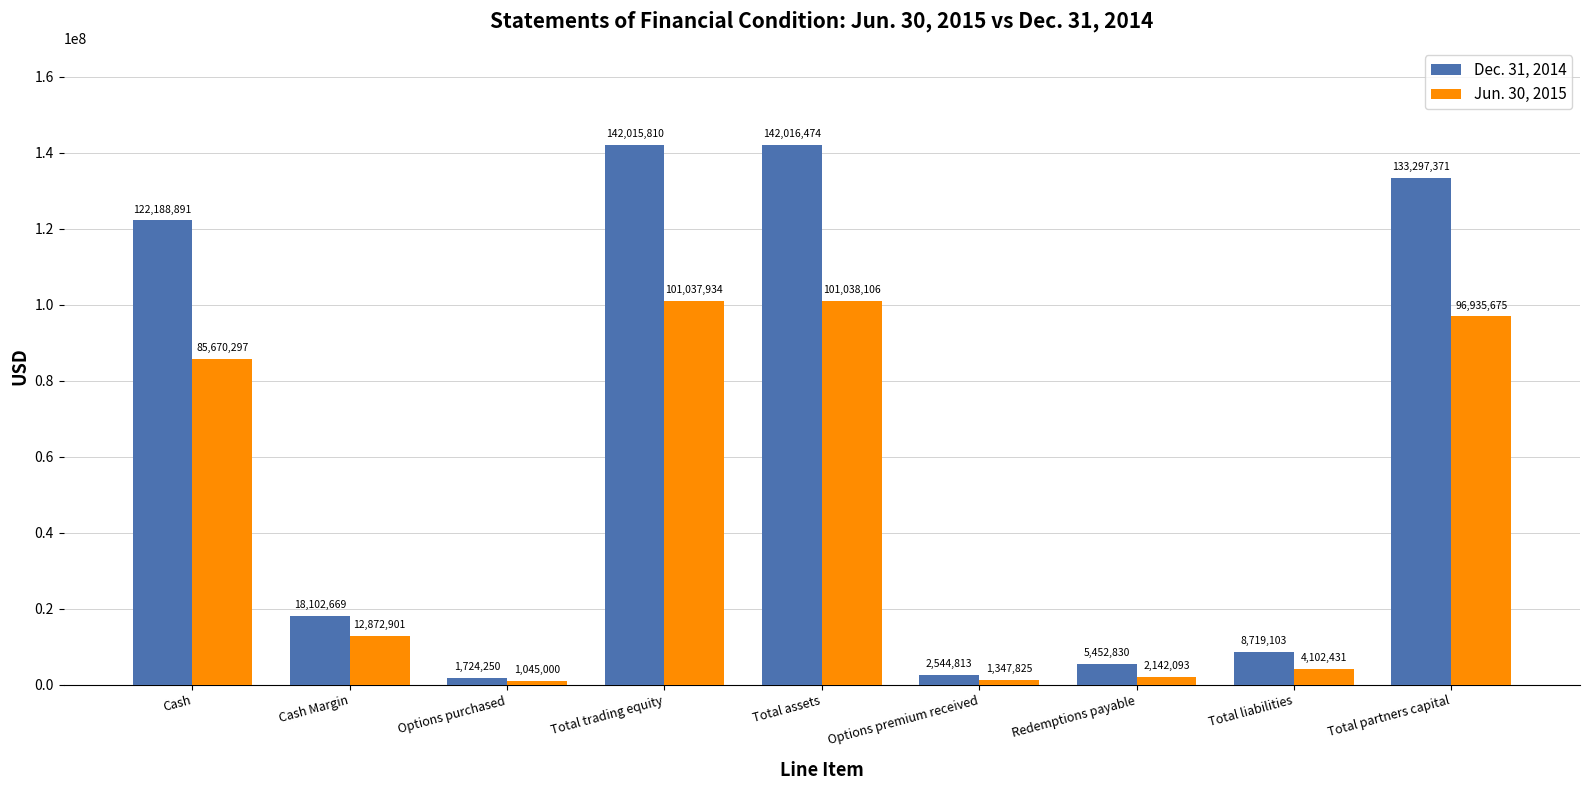

How many values in the Jun. 30, 2015 series are below 12872901?

4